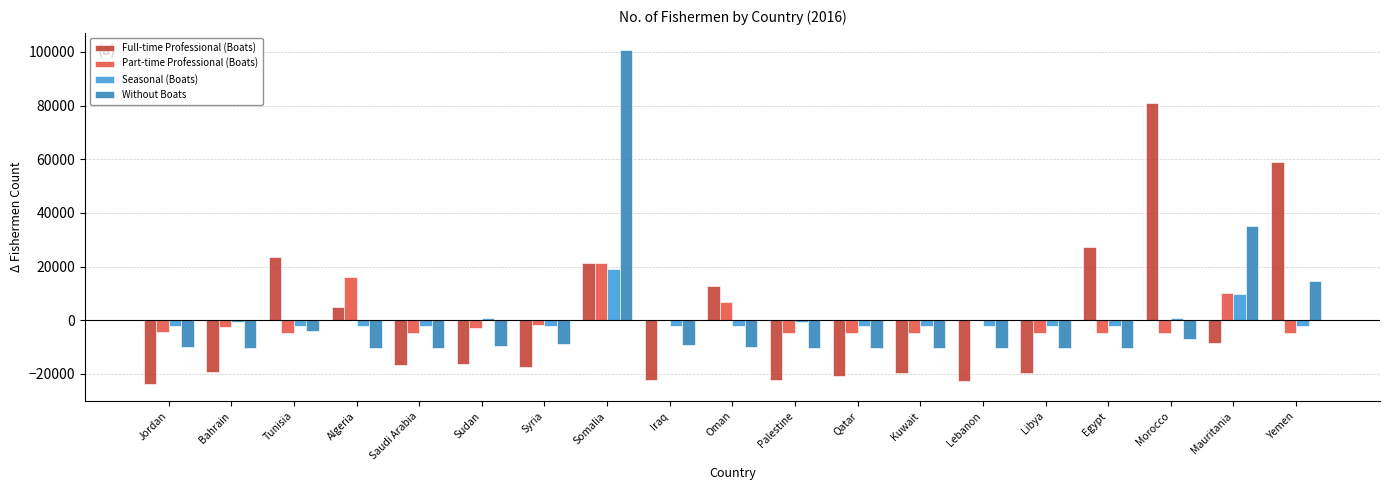

What are all the series names shown in the legend?

Full-time Professional (Boats), Part-time Professional (Boats), Seasonal (Boats), Without Boats